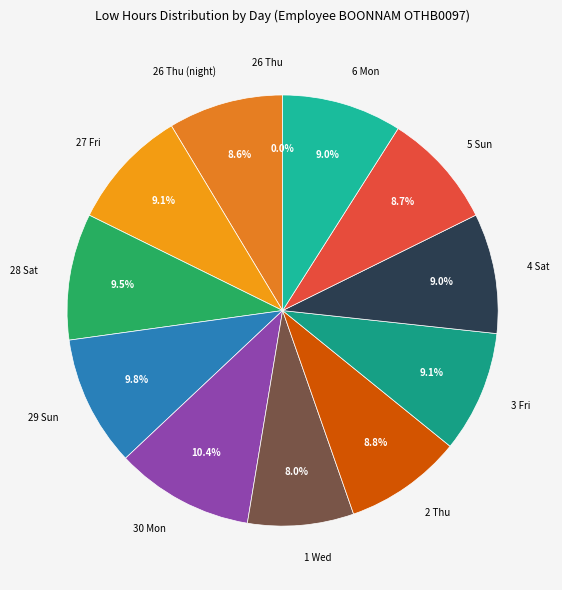

To the nearest percent, what percentage of the pie is 26 Thu (night)?

9%